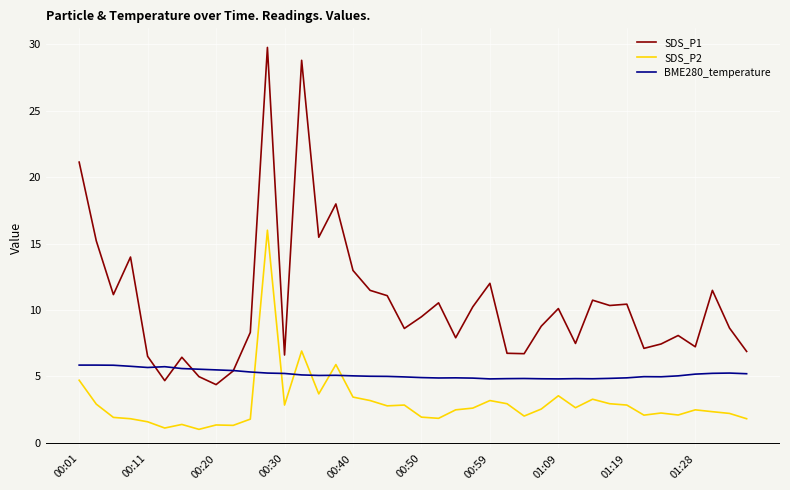

Which series has the largest total across all categories?

SDS_P1